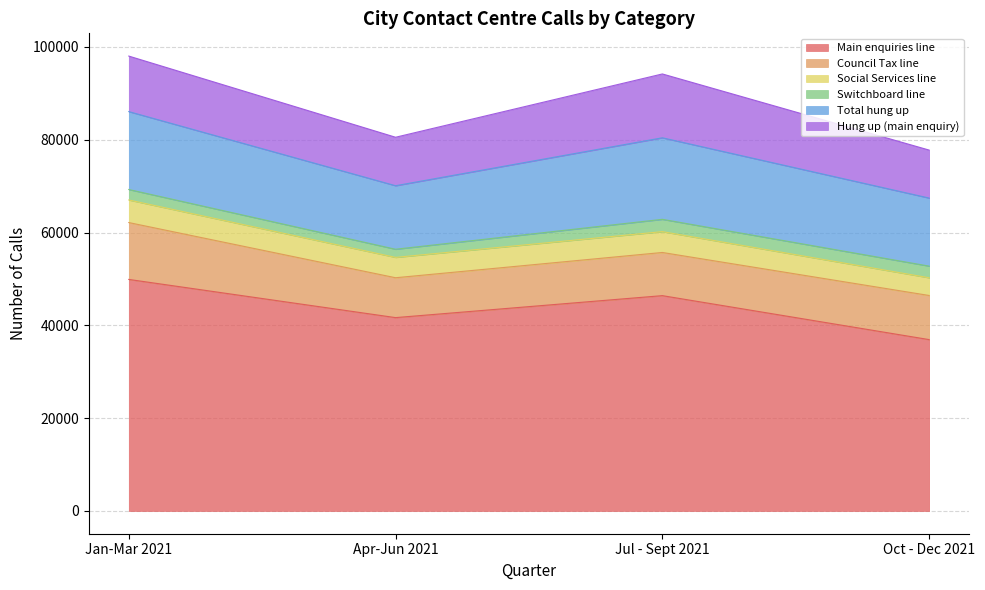

Which series changed the most between Apr-Jun 2021 and Oct - Dec 2021?

Main enquiries line